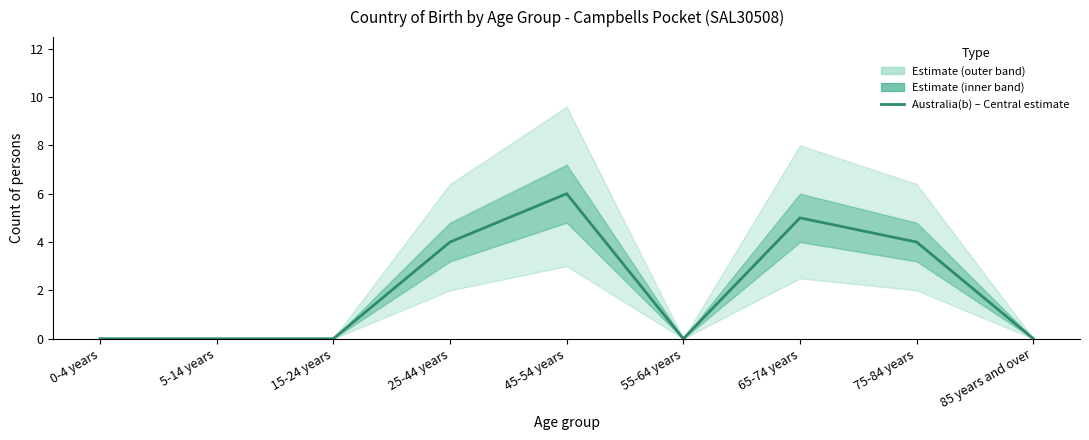

How many values are above zero?

4